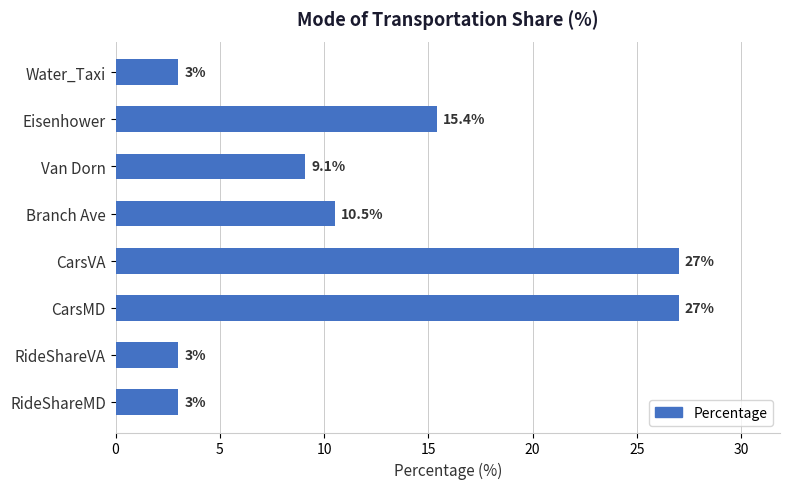

What is the ratio of the value at Van Dorn to the value at Eisenhower?

0.6